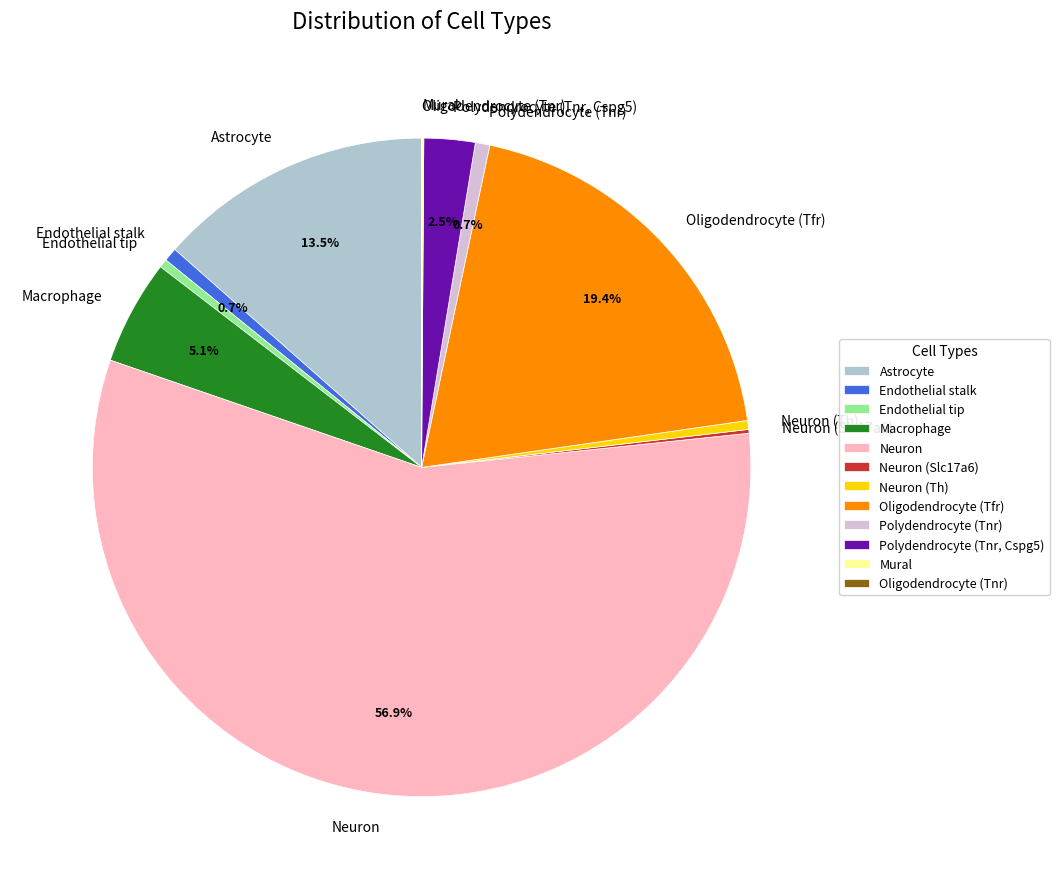

To the nearest percent, what is the combined percentage of Neuron and Astrocyte?

70%